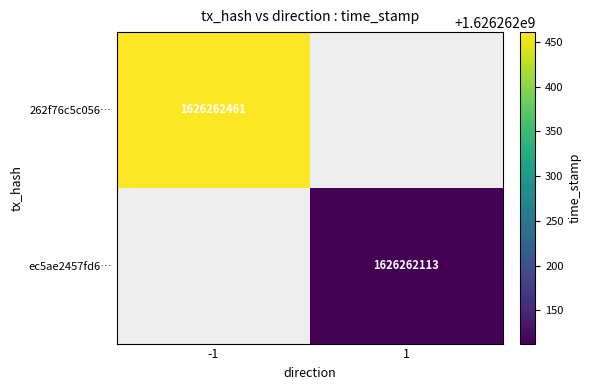

True or false: ec5ae2457fd6fcf3548f8b680e9f977d8691674 has a value of 354019778 at time_stamp.

False